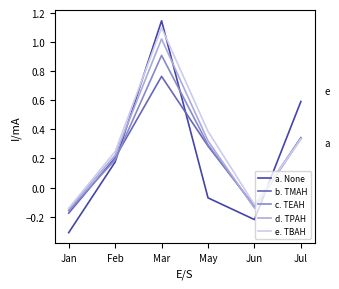

What position from the left is May?

4